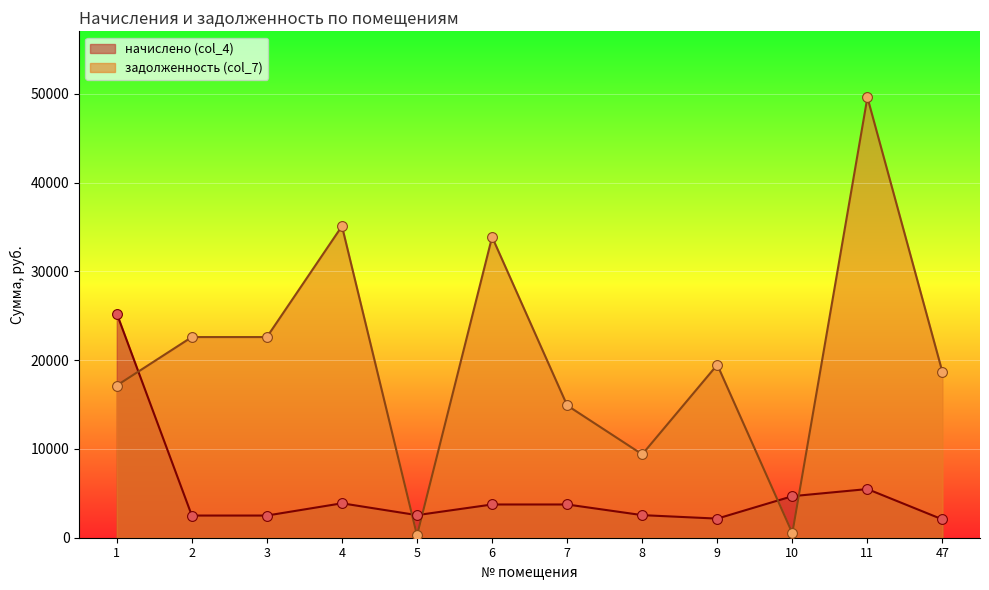

Which series contains the highest Y value?

задолженность (col_7)